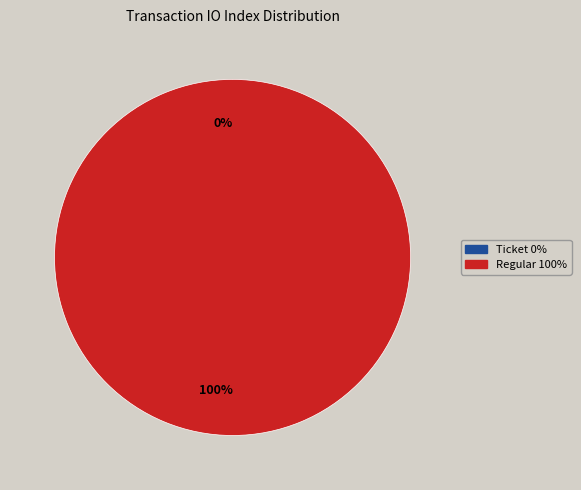

What percentage is the Regular (io_index=22) slice, to the nearest percent?

100%